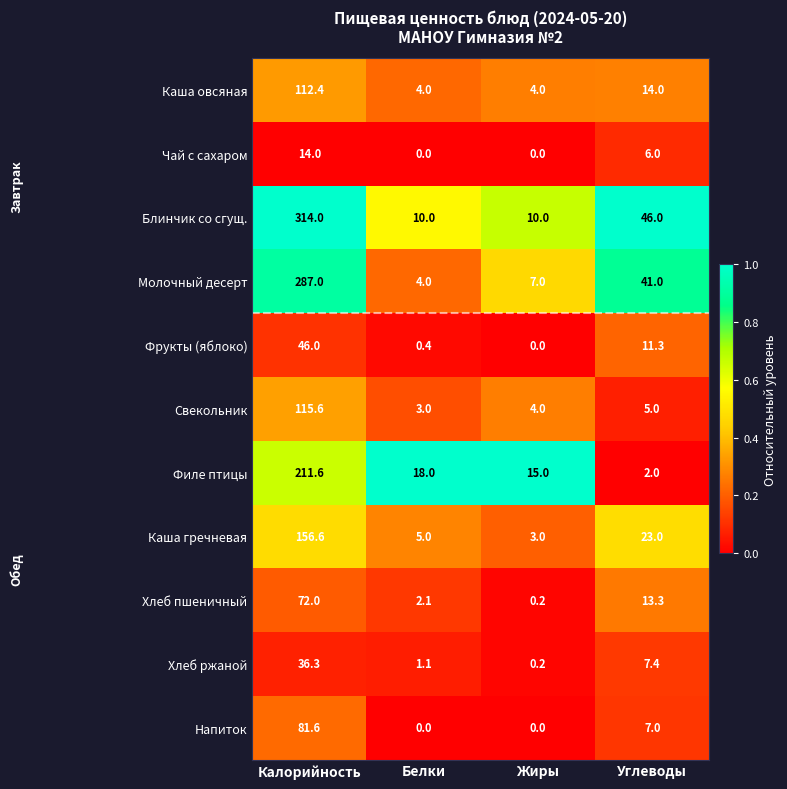

What is the sum of all Чай с сахаром values?

20.0